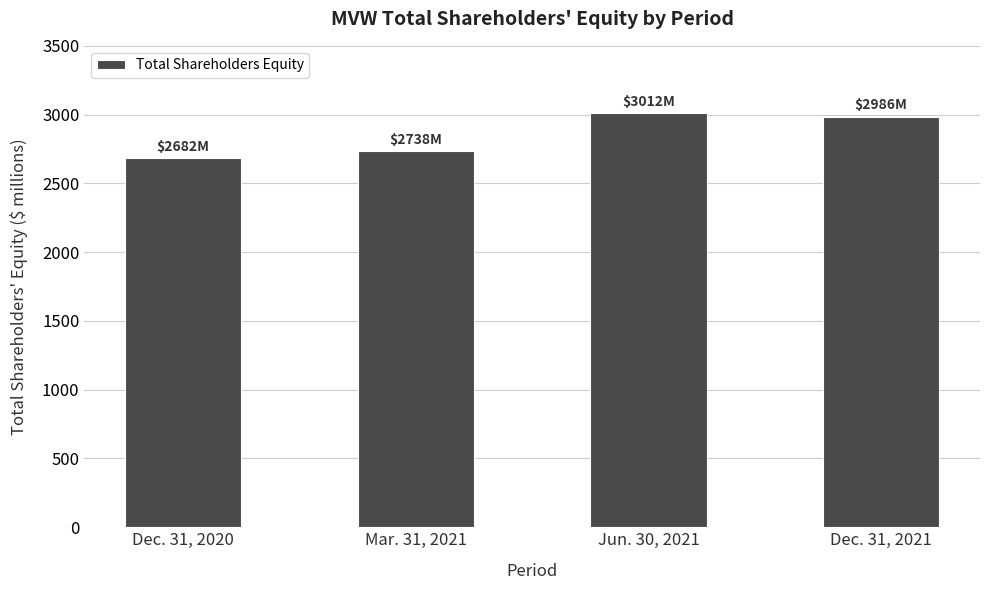

Is it true that the value at Jun. 30, 2021 is 3012?

True